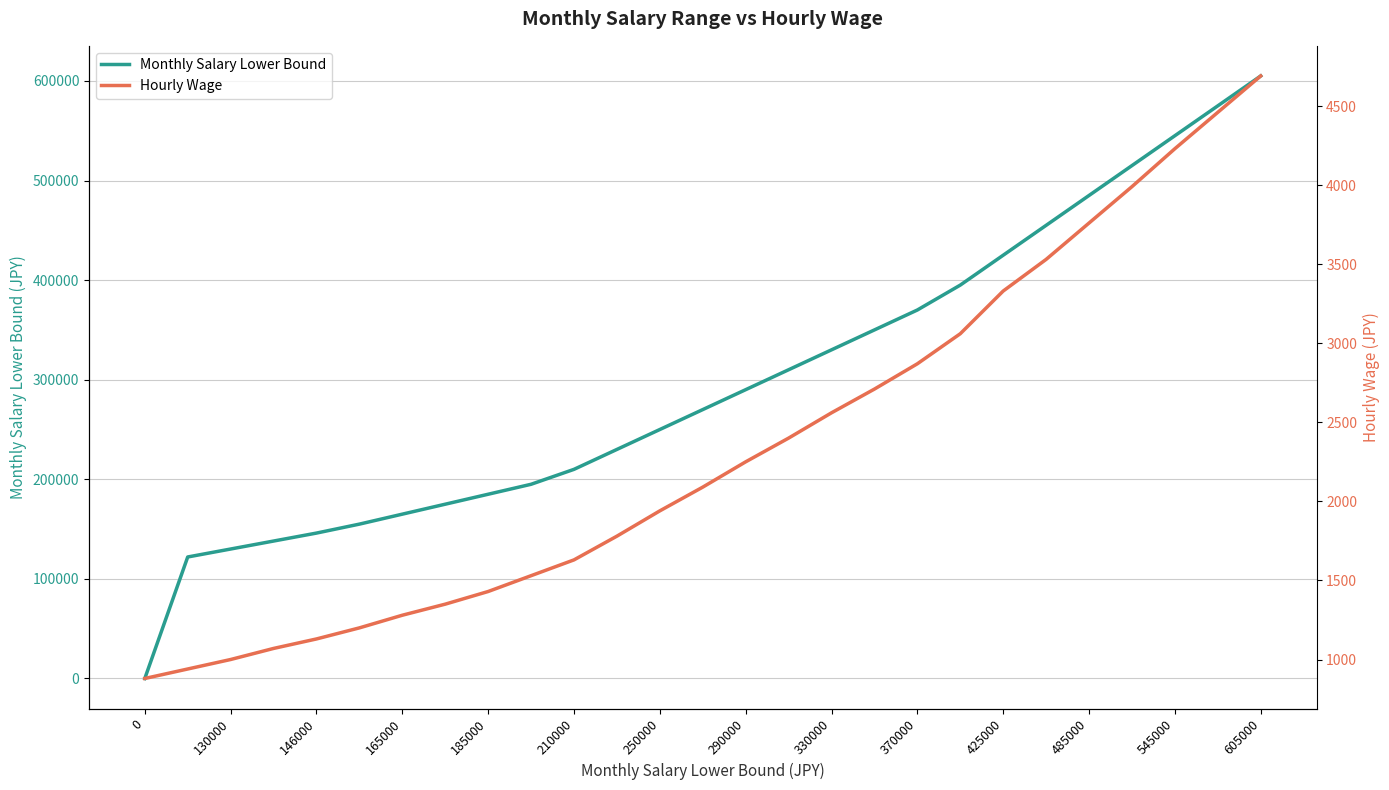

How many distinct data groups are displayed?

2